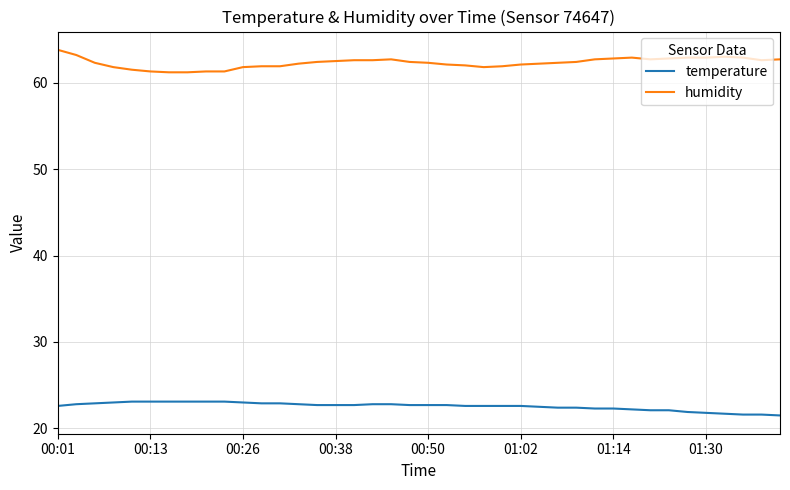

Rank the series by their maximum value, from lowest to highest.

temperature, humidity